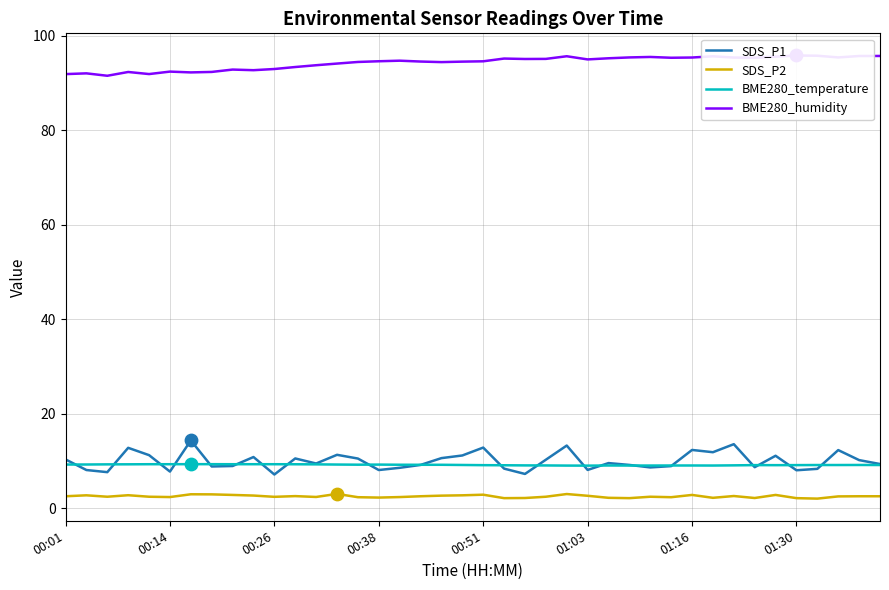

Which series has the largest total across all categories?

BME280_humidity